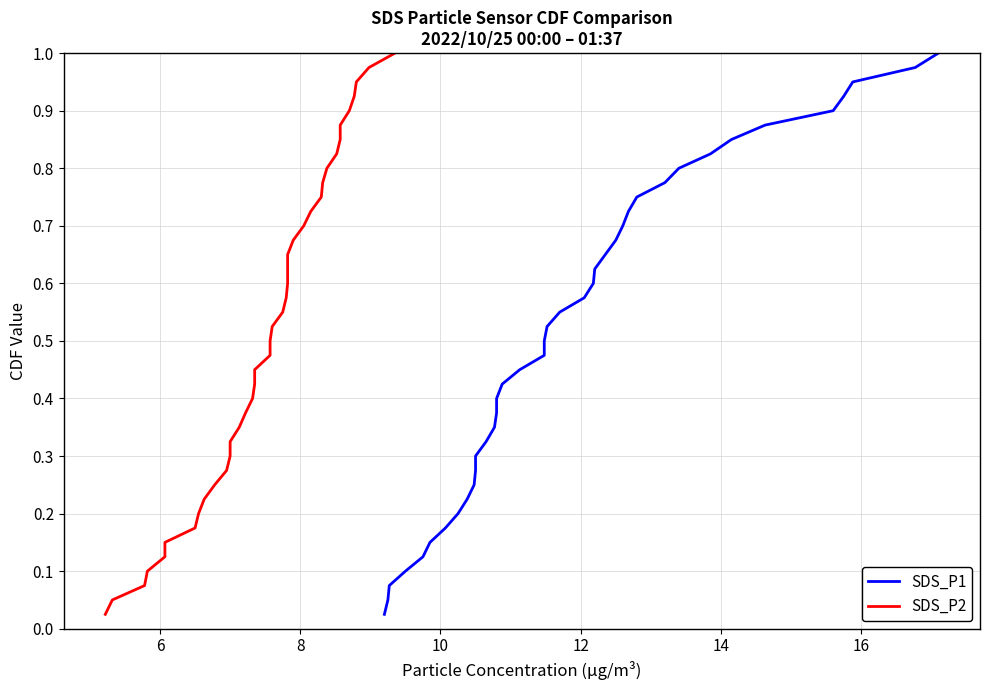

Reading right to left, list all the values displayed in this chart.

SDS_P1: 1.0	1.0	0.9	0.9	0.9	0.9	0.8	0.8	0.8	0.8	0.8	0.7	0.7	0.7	0.7	0.6	0.6	0.6	0.6	0.5	0.5	0.5	0.5	0.4	0.4	0.4	0.3	0.3	0.3	0.3	0.2	0.2	0.2	0.2	0.1	0.1	0.1	0.1	0.1	0.0
SDS_P2: 1.0	1.0	0.9	0.9	0.9	0.9	0.8	0.8	0.8	0.8	0.8	0.7	0.7	0.7	0.7	0.6	0.6	0.6	0.6	0.5	0.5	0.5	0.5	0.4	0.4	0.4	0.3	0.3	0.3	0.3	0.2	0.2	0.2	0.2	0.1	0.1	0.1	0.1	0.1	0.0